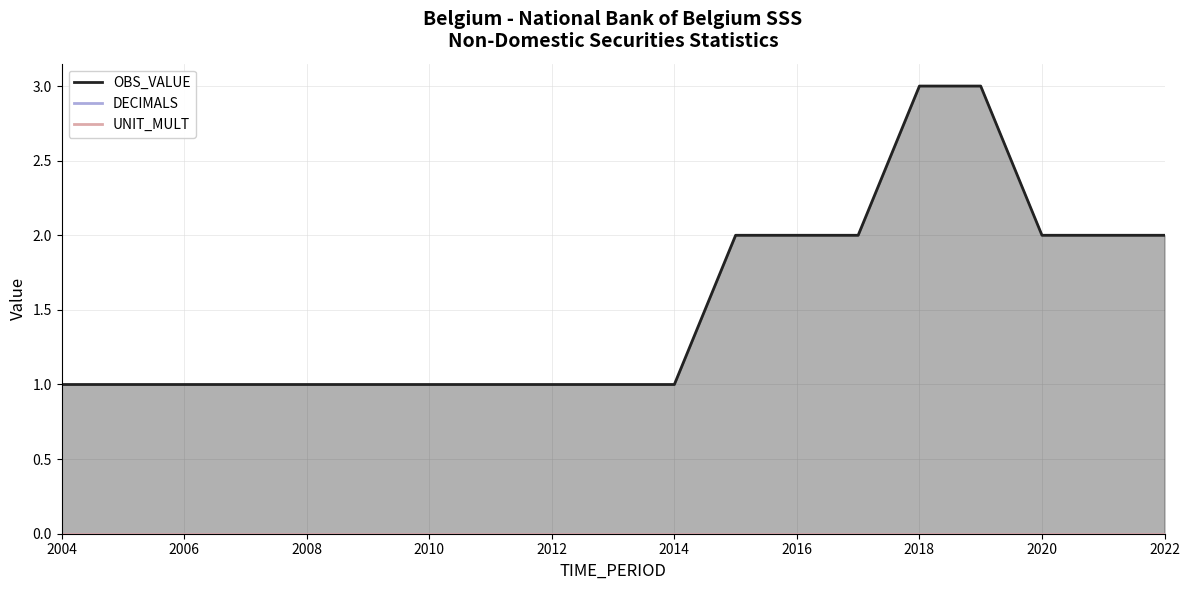

How many lines are shown in the chart?

3